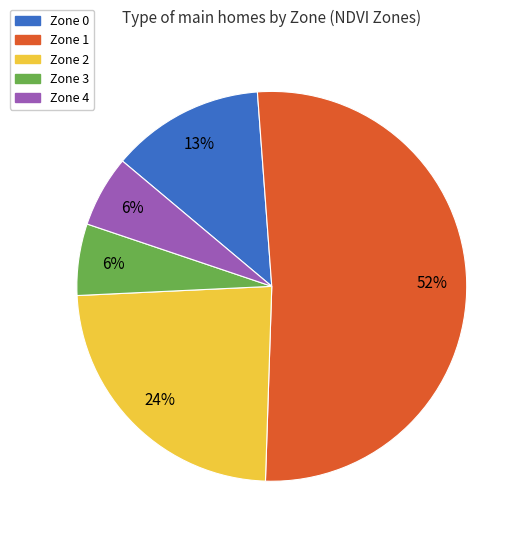

Does Zone 1 represent more than half of the total?

Yes